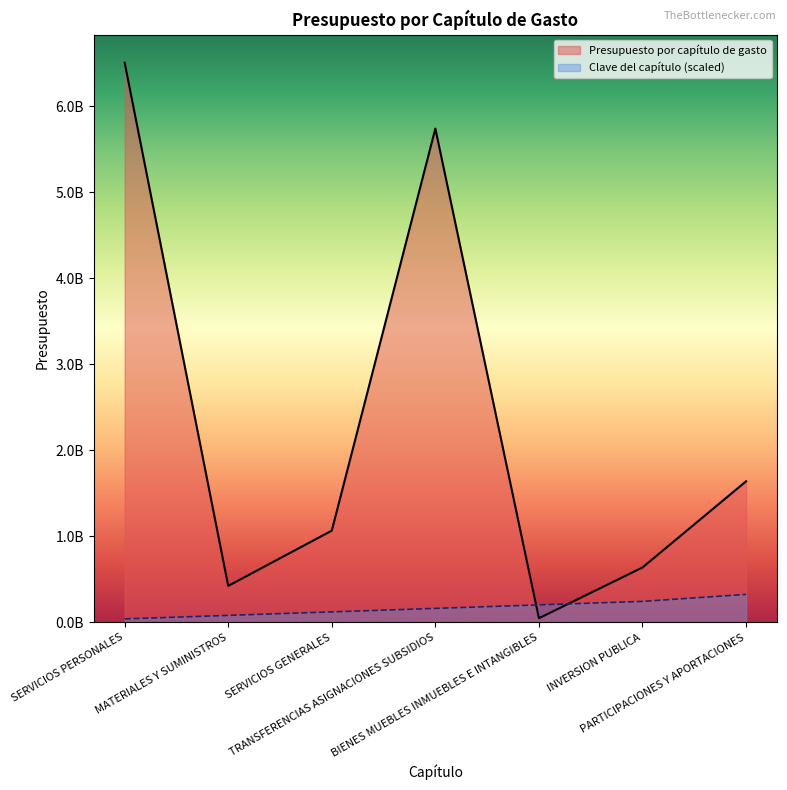

What is the difference between the Presupuesto por capítulo de gasto values at SERVICIOS PERSONALES and TRANSFERENCIAS ASIGNACIONES SUBSIDIOS?

766570608.0